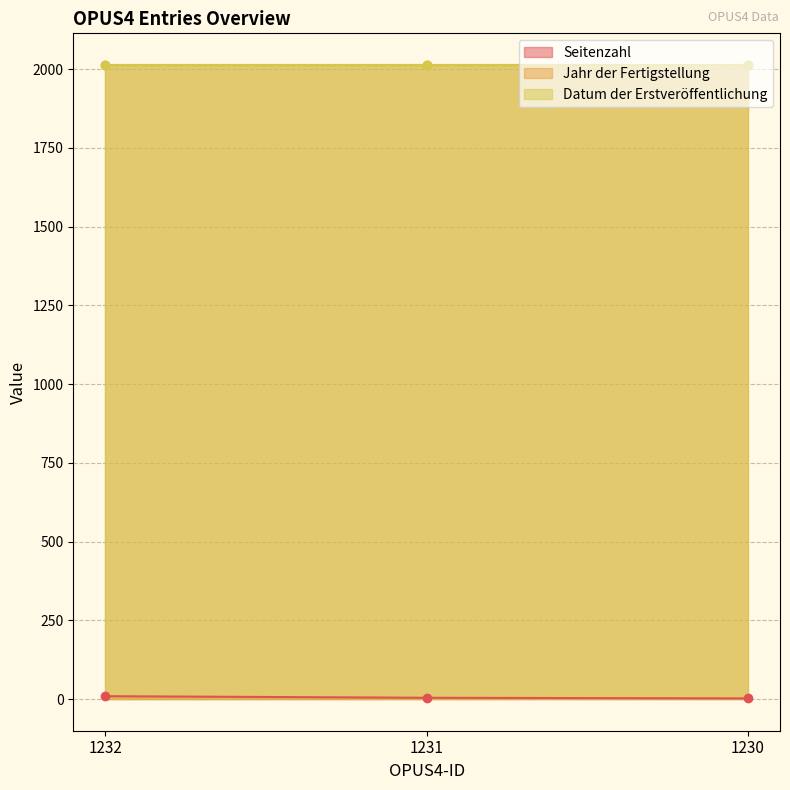

What is the difference between the maximum and second lowest values in the Seitenzahl series?

5